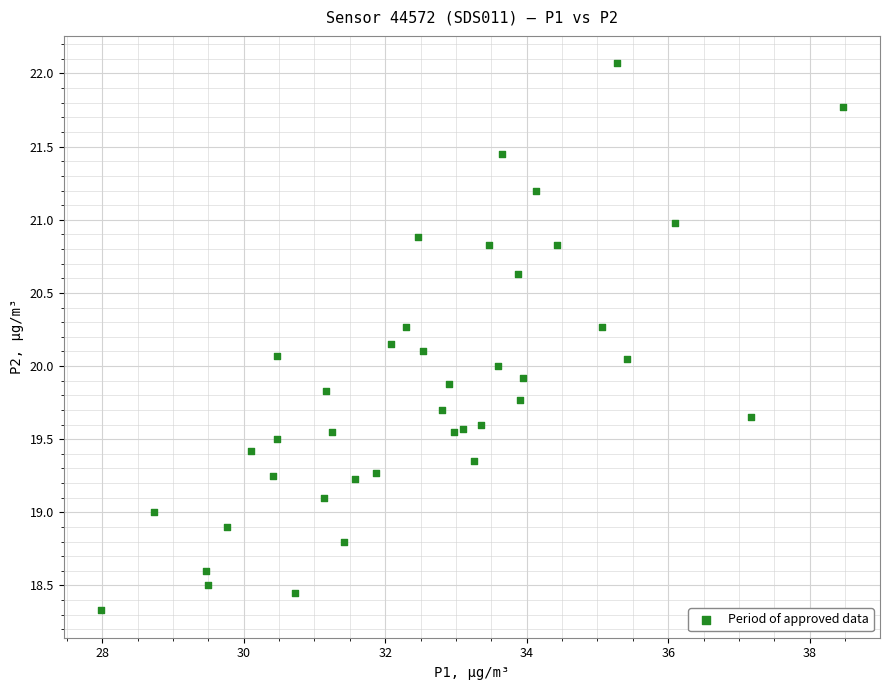

What is the range of X values (max minus min)?

10.5